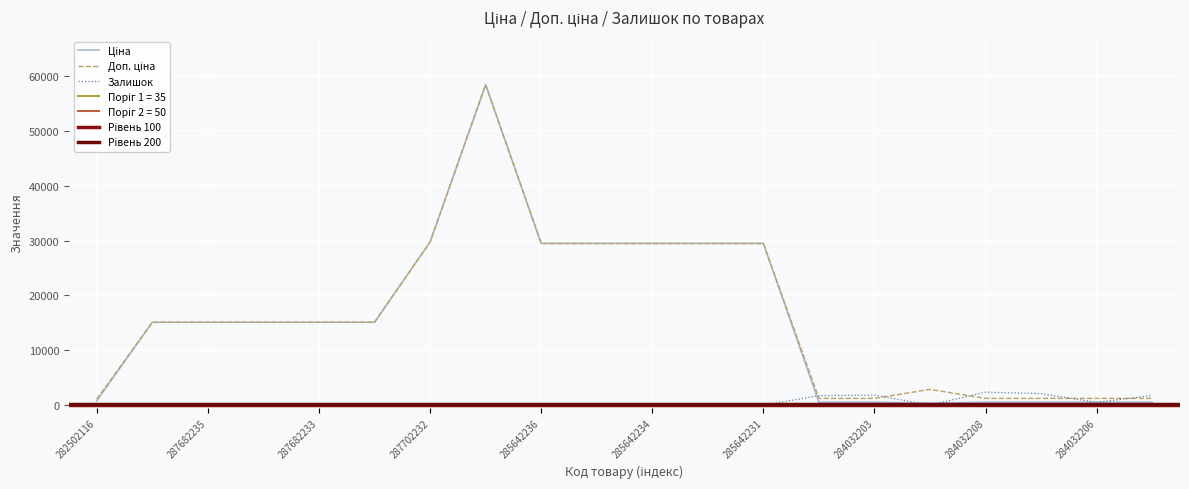

True or false: Залишок has a value of 766.7 at 284032206.

False